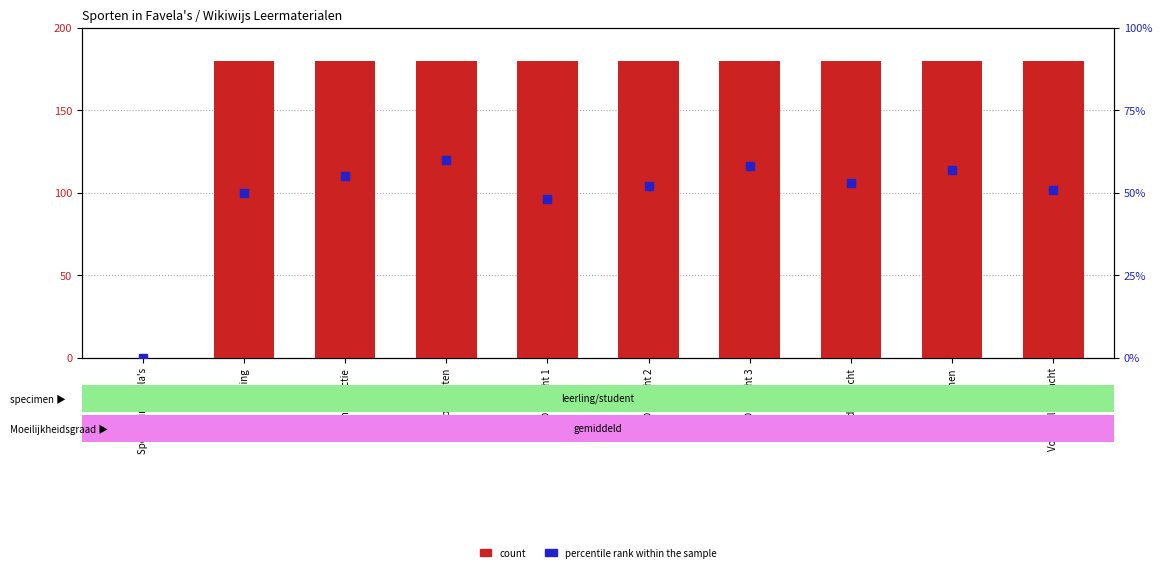

What are all the series names shown in the legend?

count, percentile rank within the sample